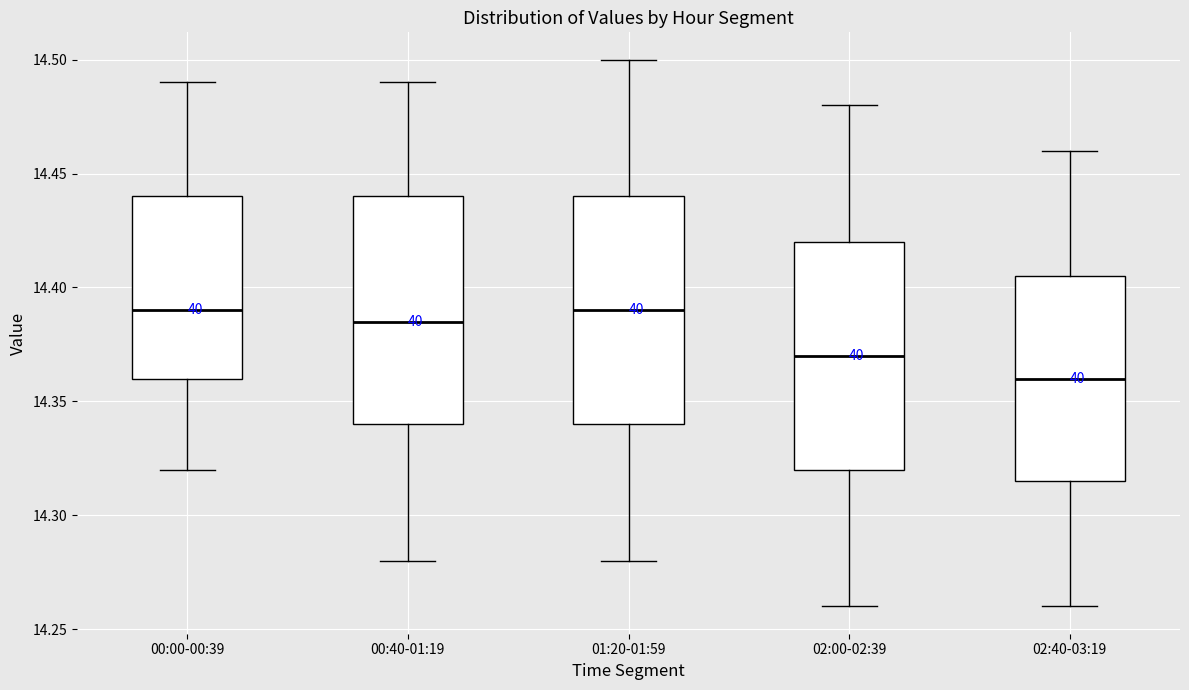

Reading left to right, transcribe this box plot: for each box, give where its median line is, the range the box spans, and where its two whiskers end, as read against the y-axis. The values are not printed on the chart, so give them approximately, as read against the axis.

00:00-00:39: median 14.390, box 14.360 to 14.440, whiskers 14.320 to 14.490
00:40-01:19: median 14.385, box 14.340 to 14.440, whiskers 14.280 to 14.490
01:20-01:59: median 14.390, box 14.340 to 14.440, whiskers 14.280 to 14.500
02:00-02:39: median 14.370, box 14.320 to 14.420, whiskers 14.260 to 14.480
02:40-03:19: median 14.360, box 14.315 to 14.405, whiskers 14.260 to 14.460